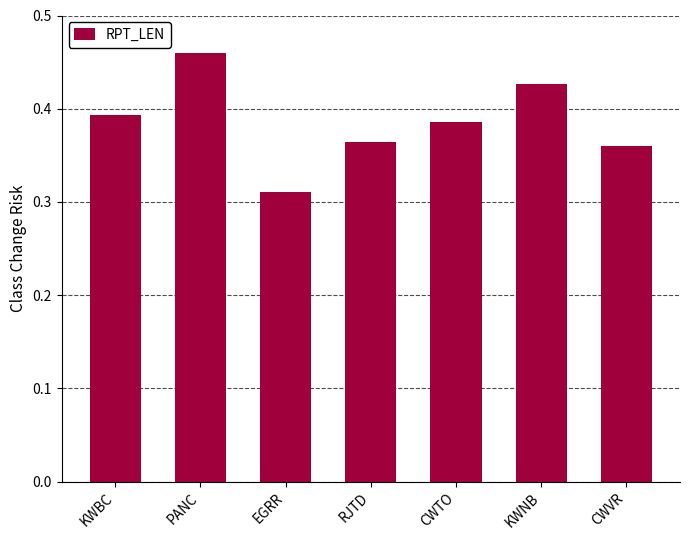

What is the difference between the second highest and second lowest values?

0.1